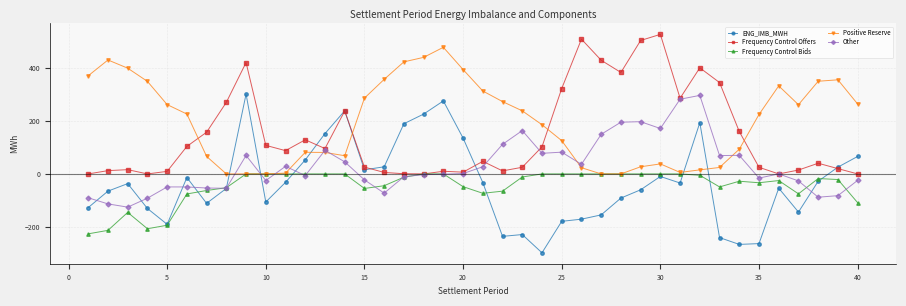

Which series has the widest spread of values?

ENG_IMB_MWH